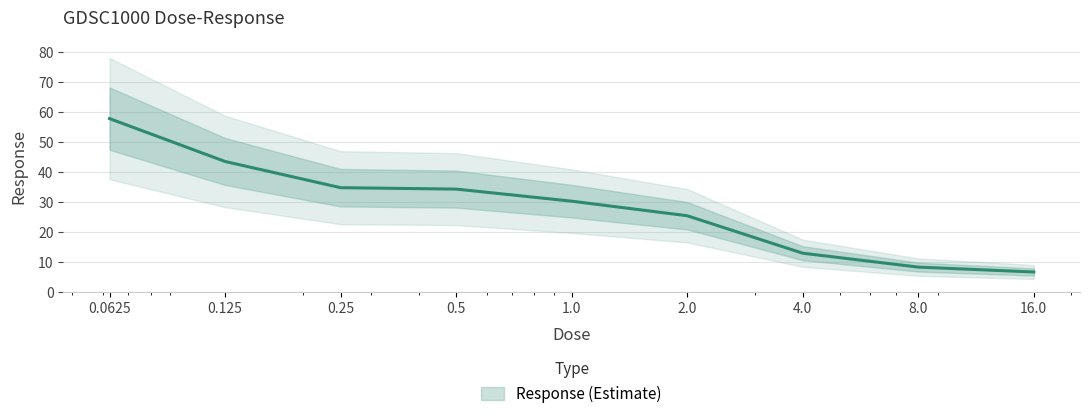

What position from the right is 16.0?

1